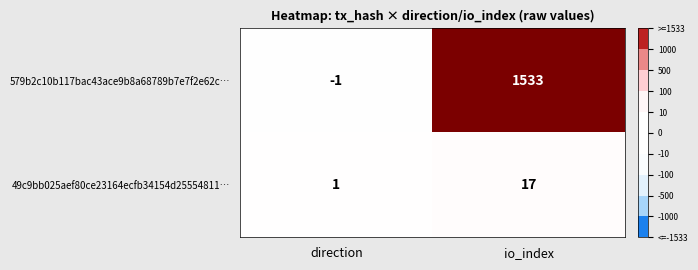

Which series changed the most between direction and io_index?

579b2c10b117bac43ace9b8a68789b7e7f2e62c…